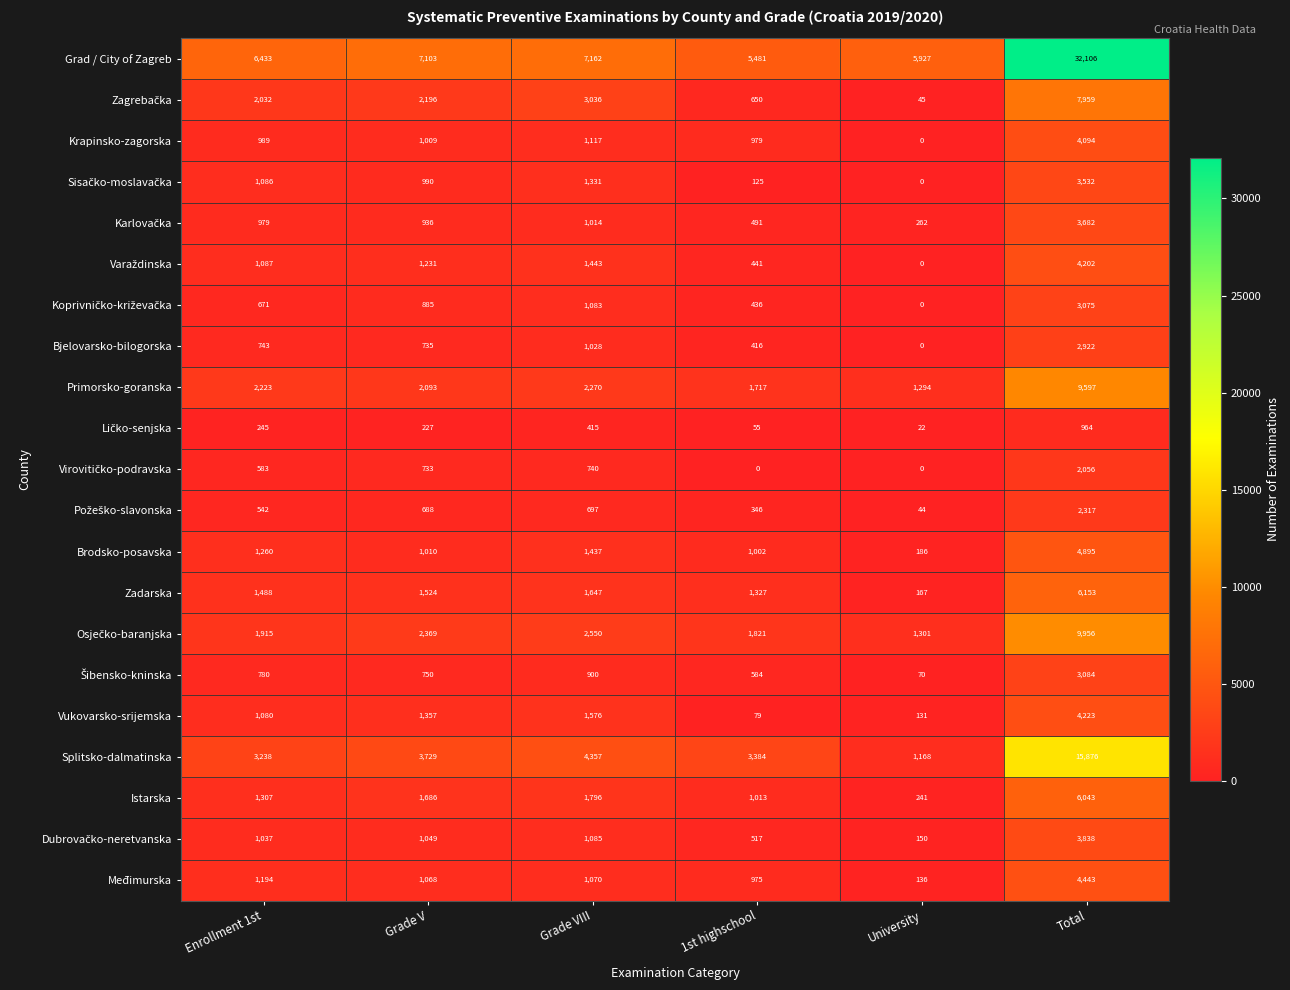

Which series has the largest range (max minus min)?

Grad / City of Zagreb